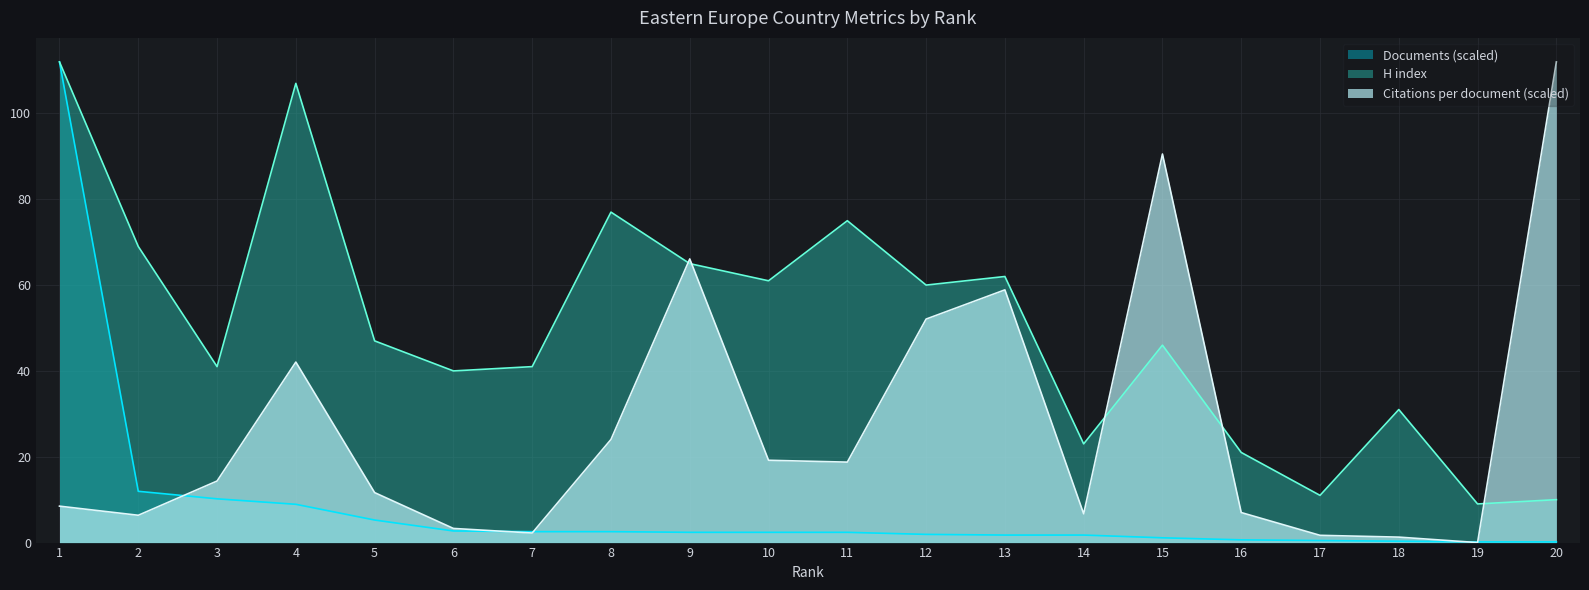

Where is H index nearest to the value 60?

12